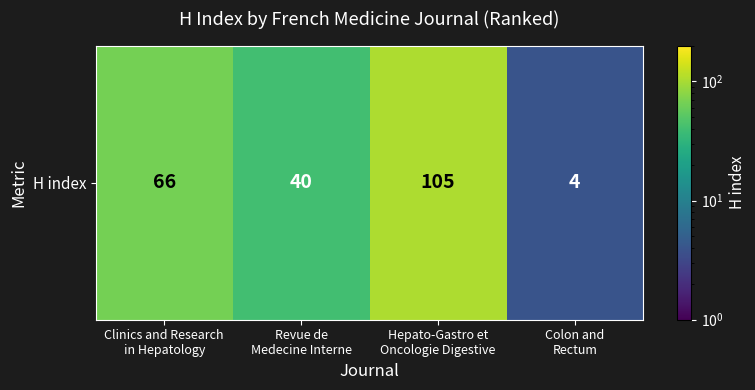

Where does the data first go above 66?

Hepato-Gastro et
Oncologie Digestive